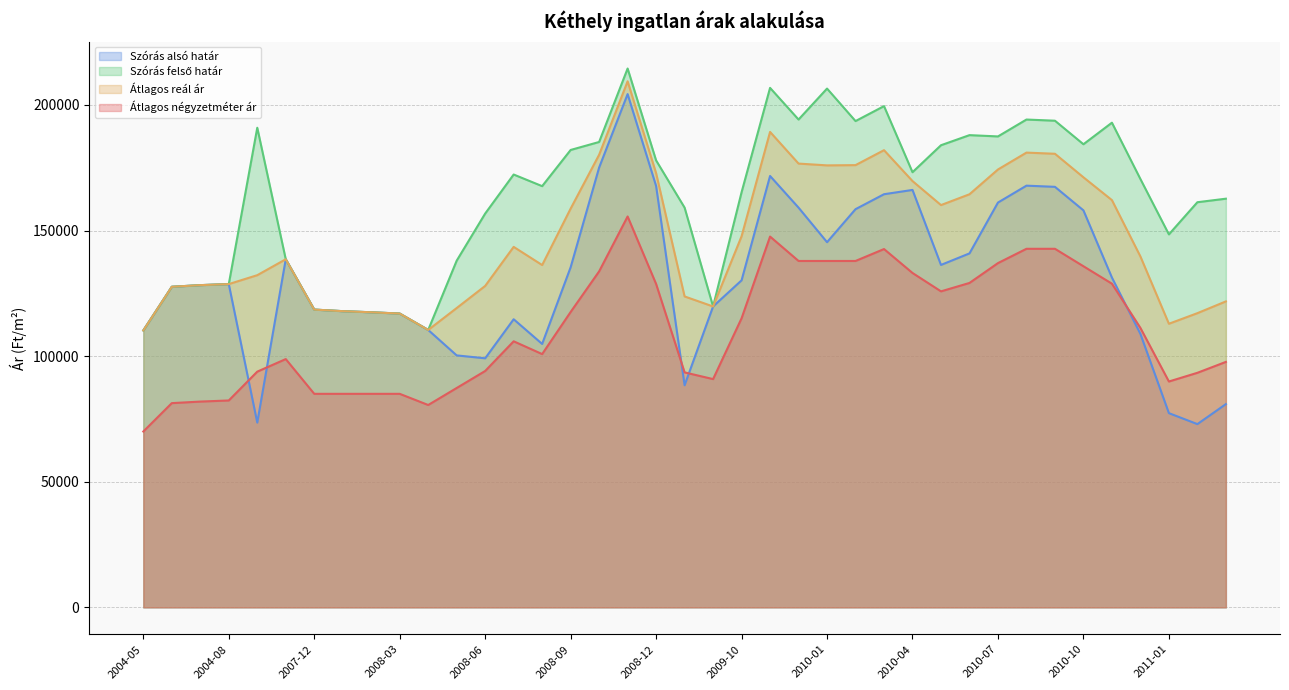

How many distinct data groups are displayed?

4